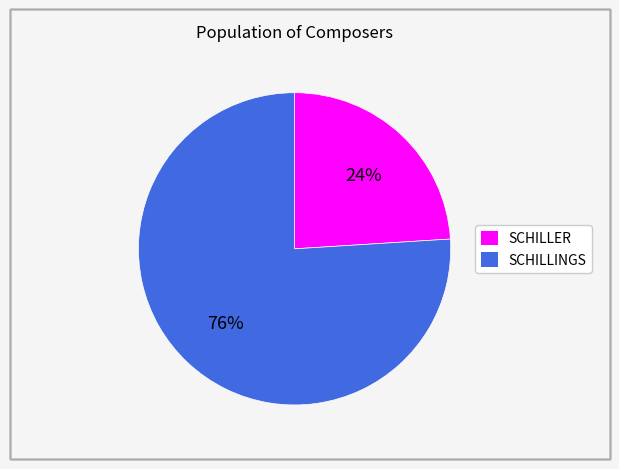

How many segments does this pie chart have?

2